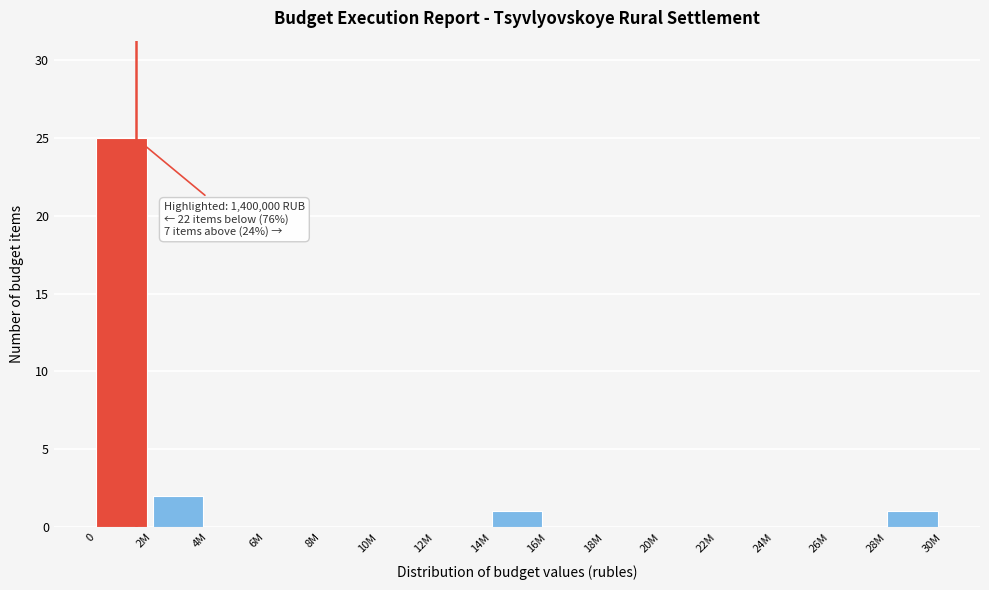

Reading left to right, extract all data points from this chart.

0=25	2M=2	4M=0	6M=0	8M=0	10M=0	12M=0	14M=1	16M=0	18M=0	20M=0	22M=0	24M=0	26M=0	28M=1